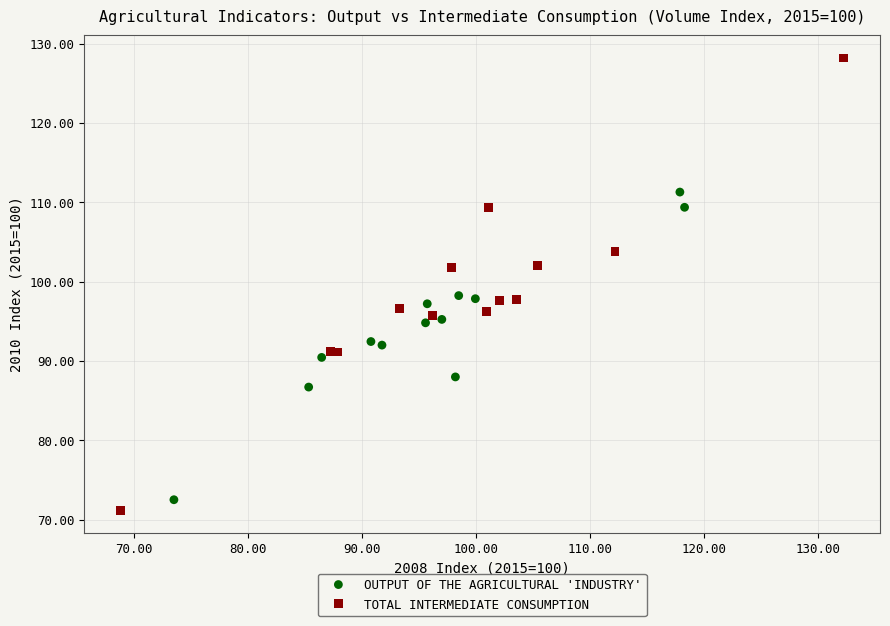

Which series has the largest Y range (max minus min)?

TOTAL INTERMEDIATE CONSUMPTION